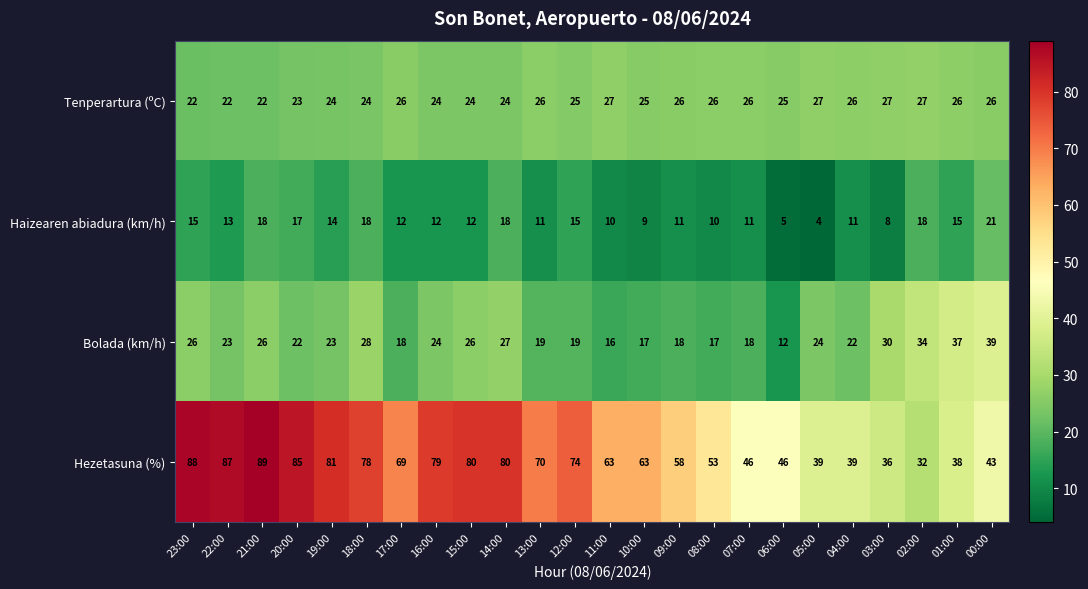

Which series has the largest total across all categories?

Hezetasuna (%)